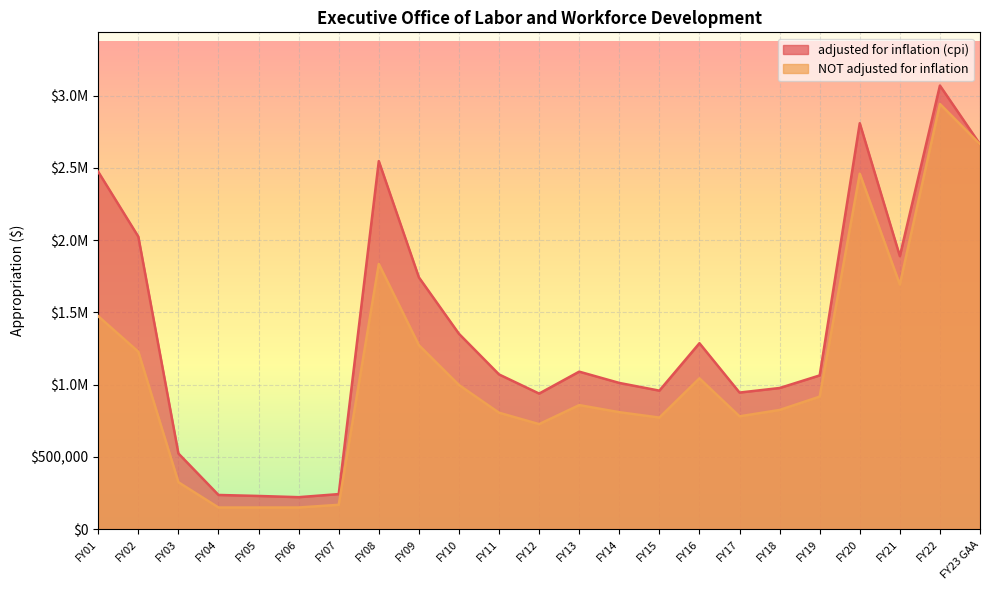

What is the average value of the adjusted for inflation (cpi) series?

1363915